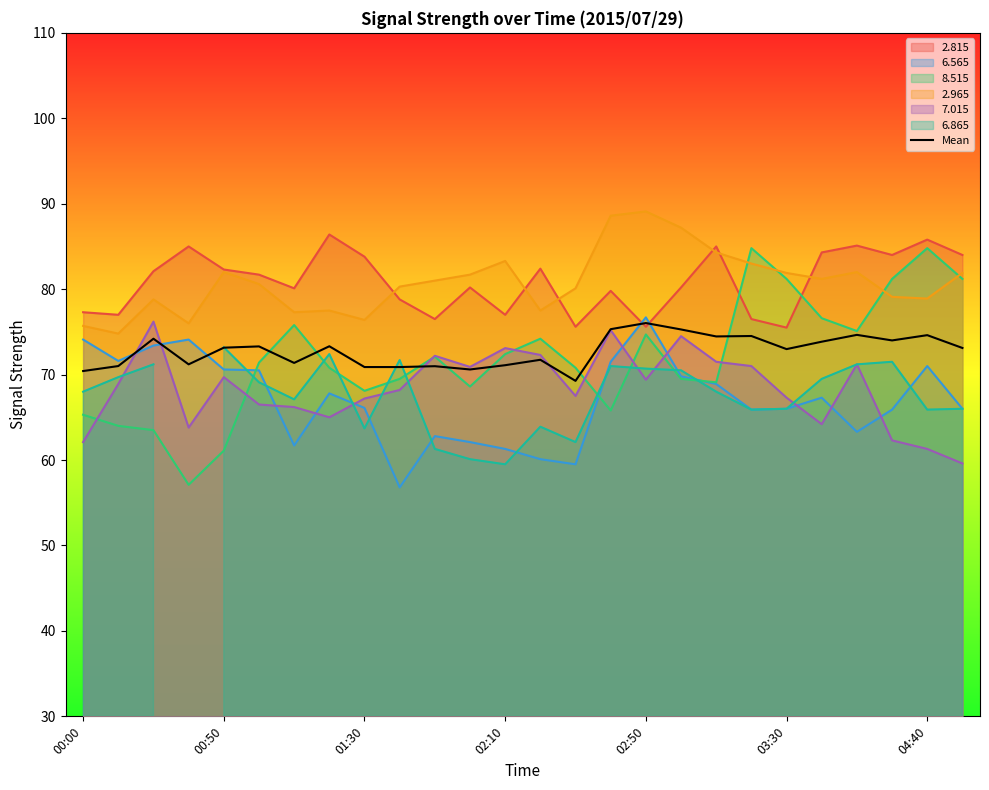

The 8.515 series shows 74.7 at 02:50. True or false?

True